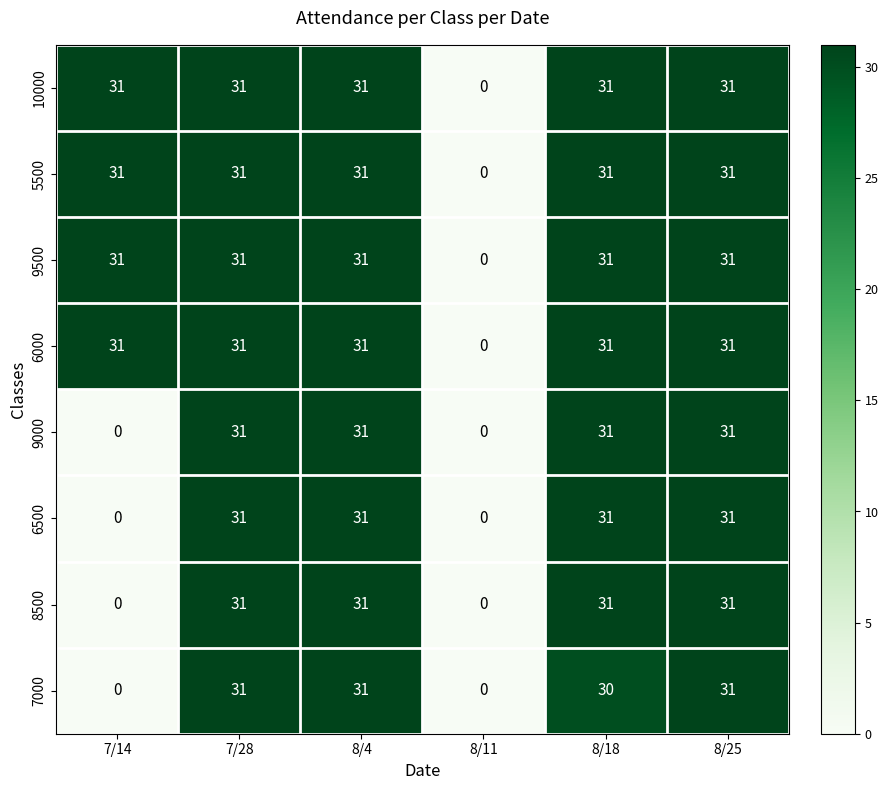

At how many categories does at least one series exceed 13?

5